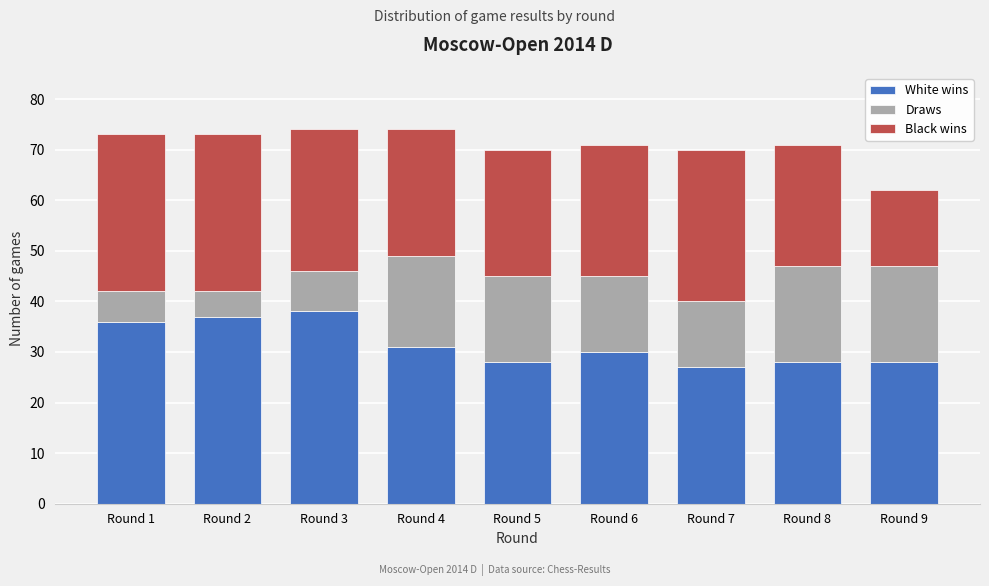

Reading left to right, transcribe the values for White wins.

Round 1=36	Round 2=37	Round 3=38	Round 4=31	Round 5=28	Round 6=30	Round 7=27	Round 8=28	Round 9=28